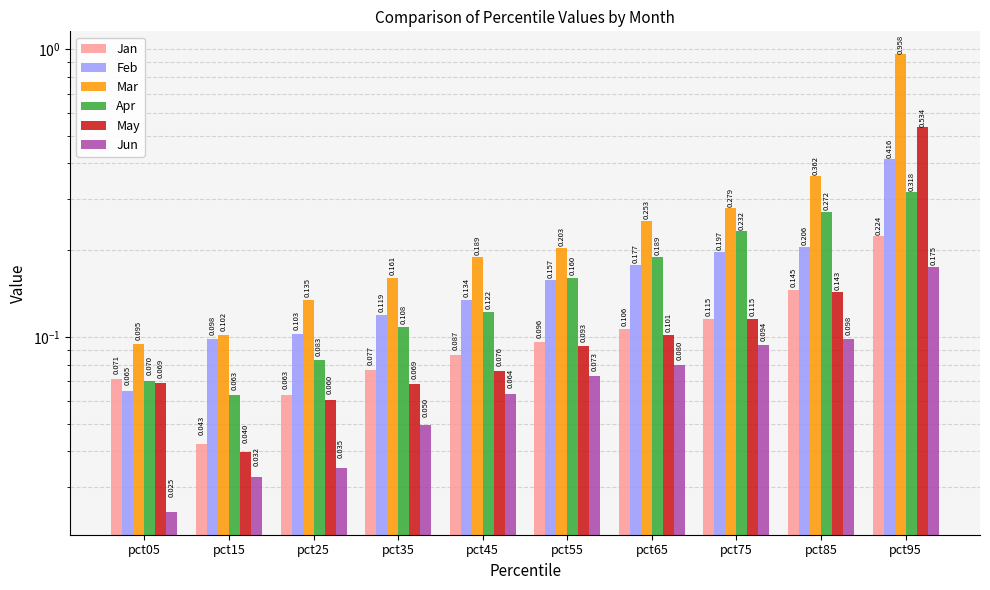

Reading left to right, extract all data points from this chart.

Jan: pct05=0.1	pct15=0.0	pct25=0.1	pct35=0.1	pct45=0.1	pct55=0.1	pct65=0.1	pct75=0.1	pct85=0.1	pct95=0.2
Feb: pct05=0.1	pct15=0.1	pct25=0.1	pct35=0.1	pct45=0.1	pct55=0.2	pct65=0.2	pct75=0.2	pct85=0.2	pct95=0.4
Mar: pct05=0.1	pct15=0.1	pct25=0.1	pct35=0.2	pct45=0.2	pct55=0.2	pct65=0.3	pct75=0.3	pct85=0.4	pct95=1.0
Apr: pct05=0.1	pct15=0.1	pct25=0.1	pct35=0.1	pct45=0.1	pct55=0.2	pct65=0.2	pct75=0.2	pct85=0.3	pct95=0.3
May: pct05=0.1	pct15=0.0	pct25=0.1	pct35=0.1	pct45=0.1	pct55=0.1	pct65=0.1	pct75=0.1	pct85=0.1	pct95=0.5
Jun: pct05=0.0	pct15=0.0	pct25=0.0	pct35=0.0	pct45=0.1	pct55=0.1	pct65=0.1	pct75=0.1	pct85=0.1	pct95=0.2